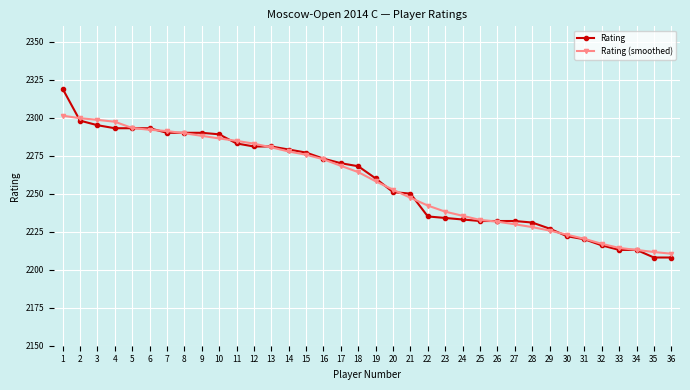

True or false: Rating (smoothed) has a value of 3092.5 at 24.

False